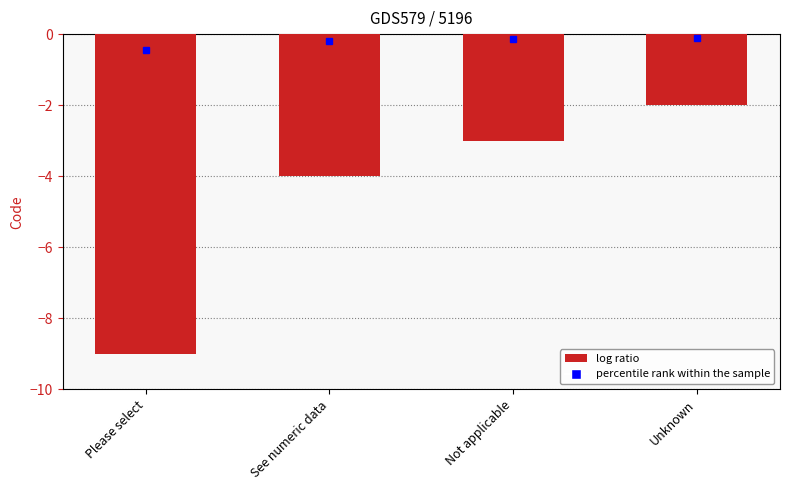

List the labels in order of value, smallest first.

Please select, See numeric data, Not applicable, Unknown